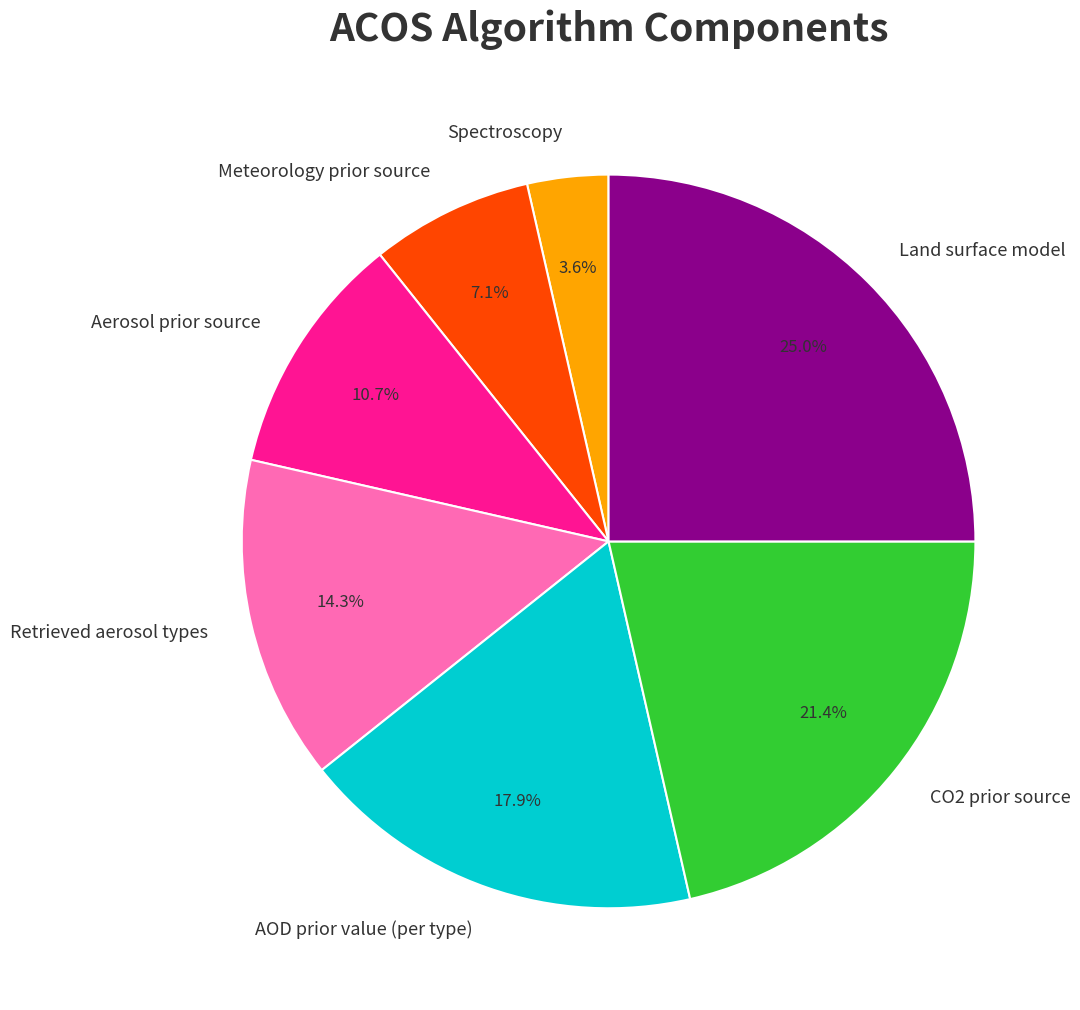

Is it true that Meteorology prior source is 12% of the pie?

False